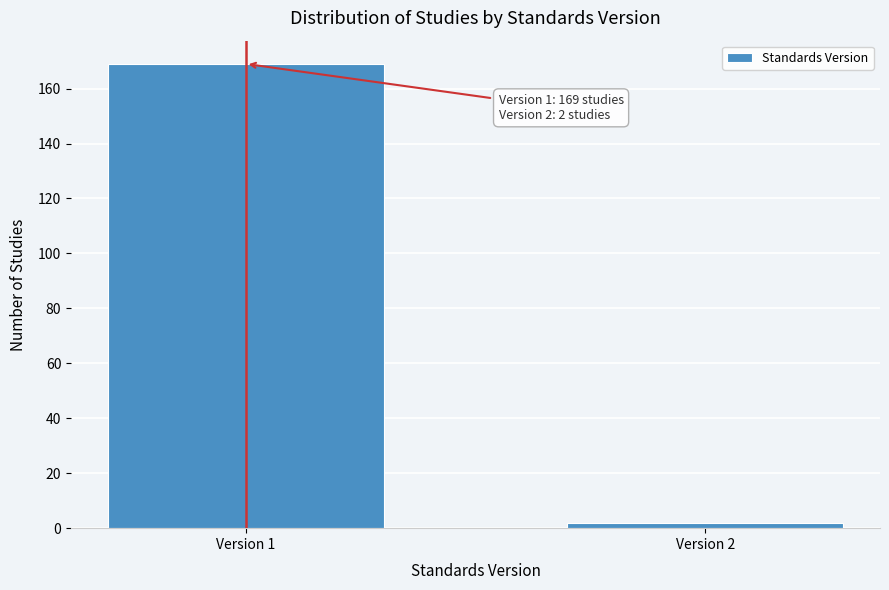

Reading left to right, list all the values displayed in this chart.

Version 1=169	Version 2=2